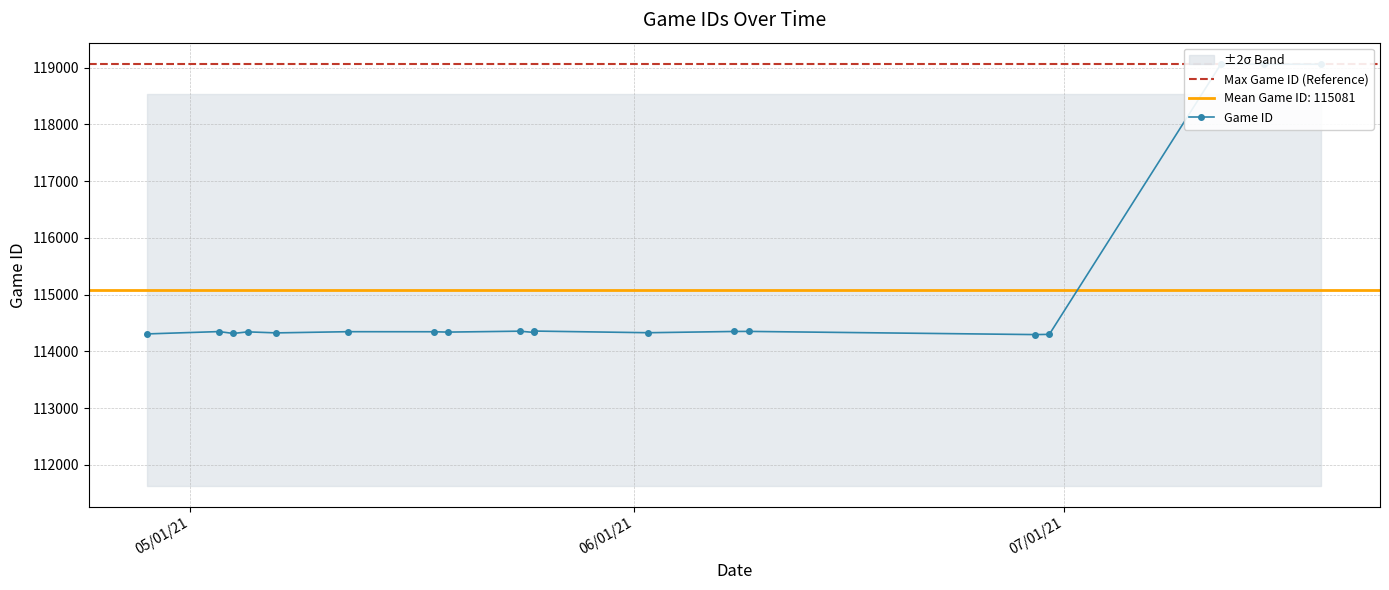

Does the chart display data point markers on the line(s)?

Yes